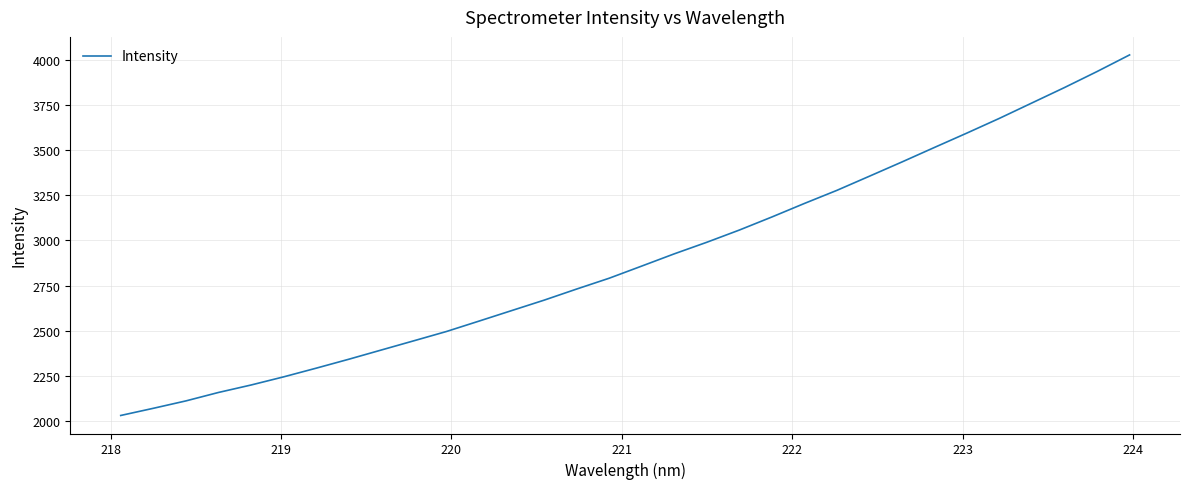

What is the minimum value shown in the chart?

2031.4